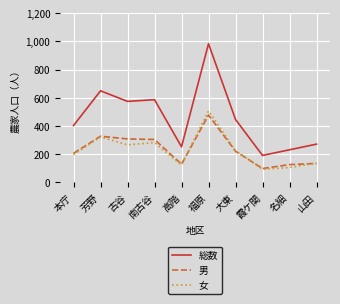

Which series changed the most between 芳野 and 名細?

総数